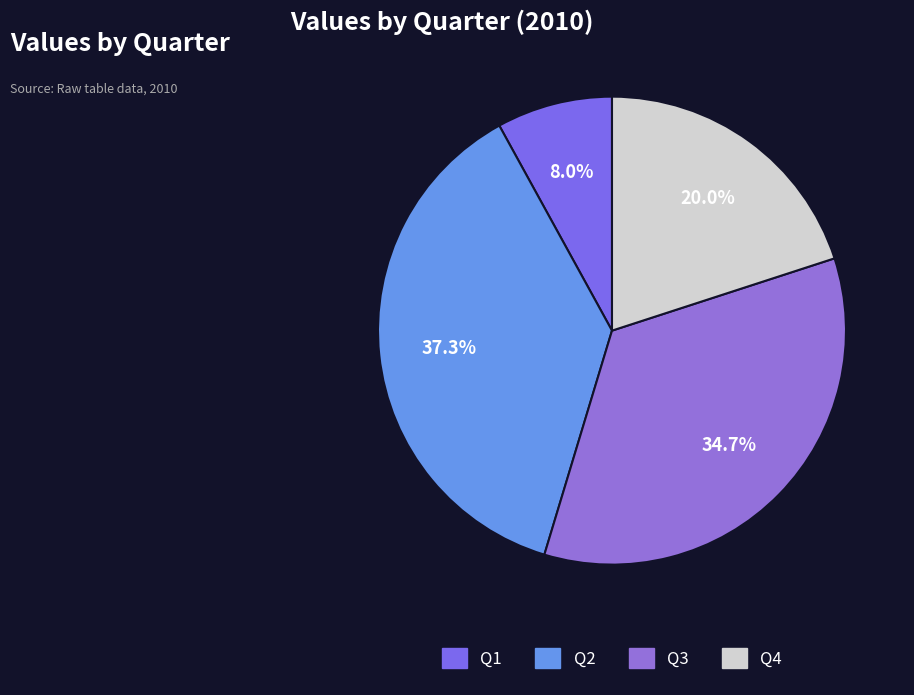

Is it true that Q4 is 20% of the pie?

True